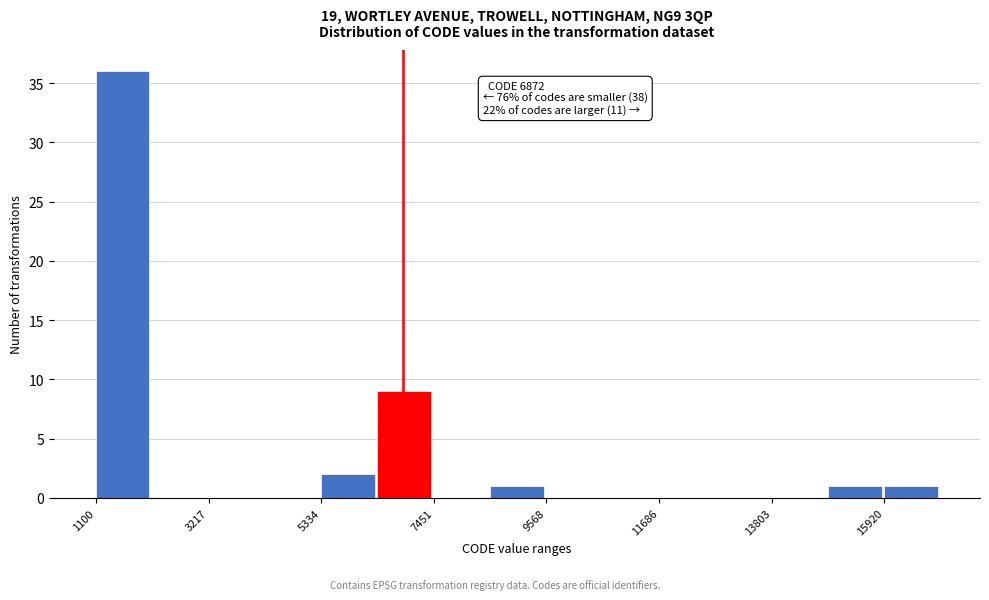

Read against the x-axis, roughly where is the centre of the tallest bar?

1500